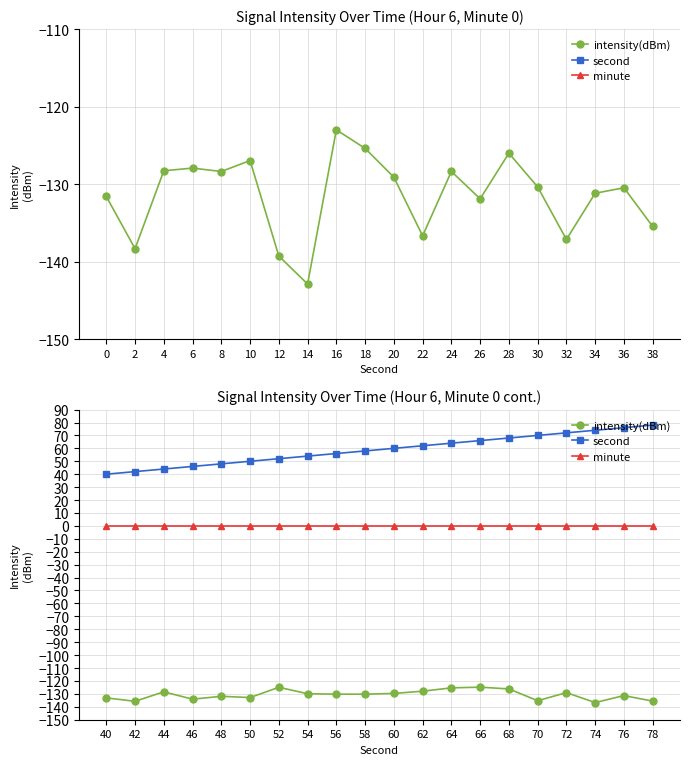

Which series has the largest total across all categories?

second